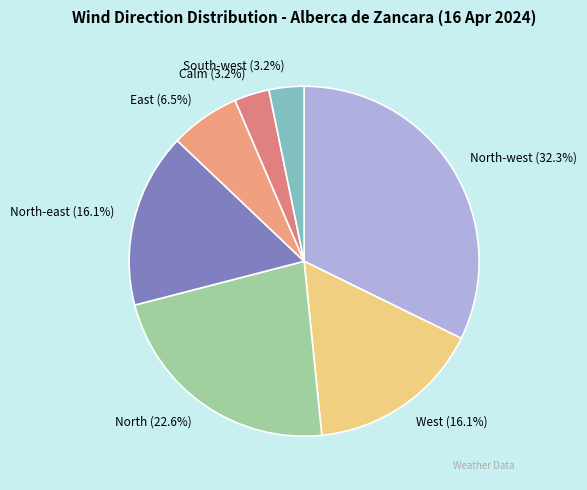

To the nearest percent, what percentage of the pie is South-west?

3%